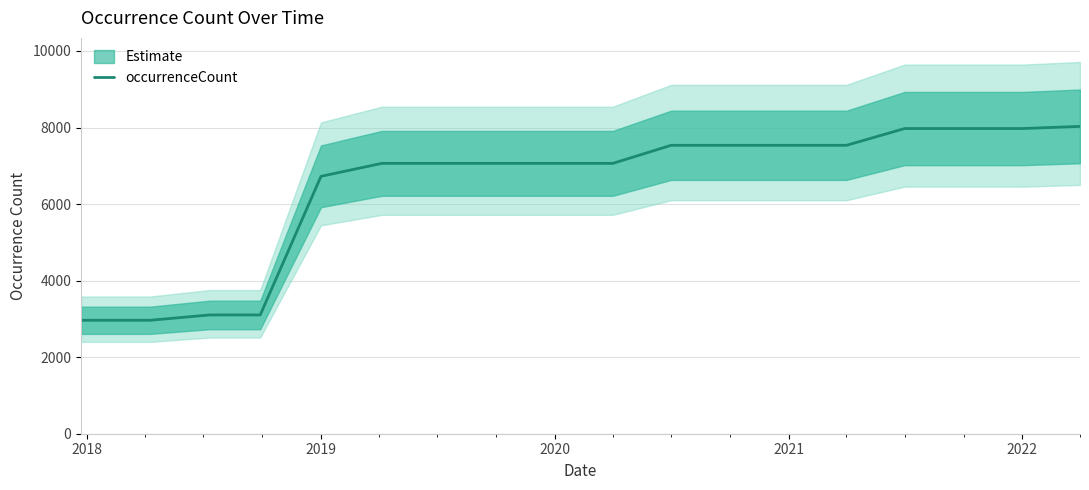

What is the lowest value of the occurrenceCount series?

2964